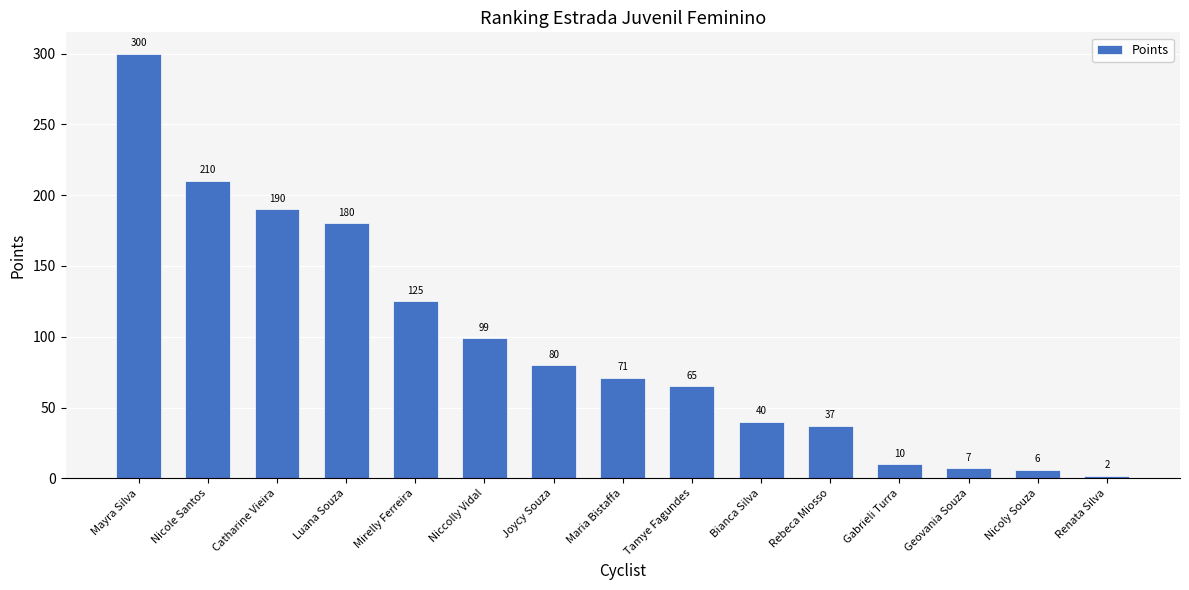

At which label does the data first exceed 71?

Mayra Silva